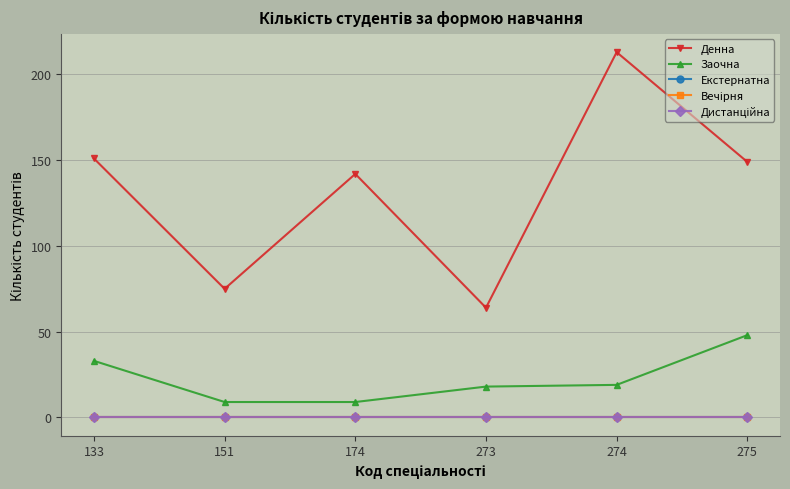

Rank the series at 274 from lowest to highest value.

Екстернатна, Вечірня, Дистанційна, Заочна, Денна